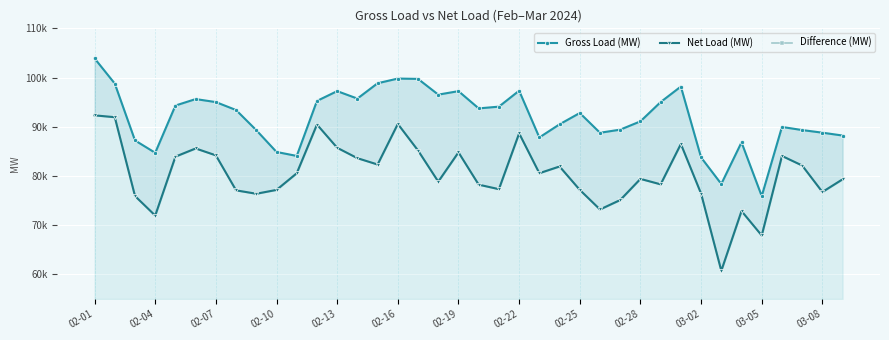

True or false: Difference (MW) has a value of 7264.4 at 22.

True